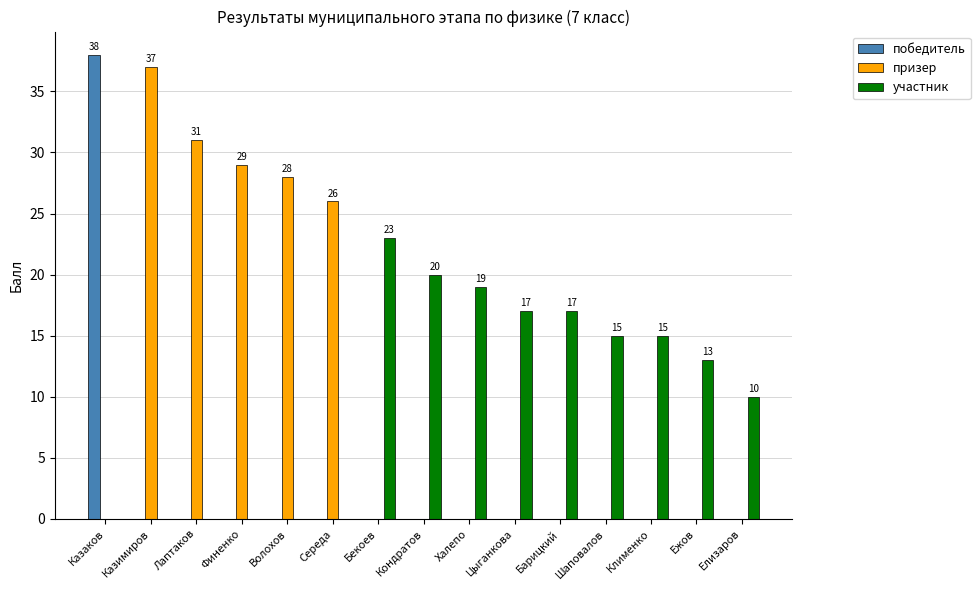

Does the chart contain stacked bars?

No